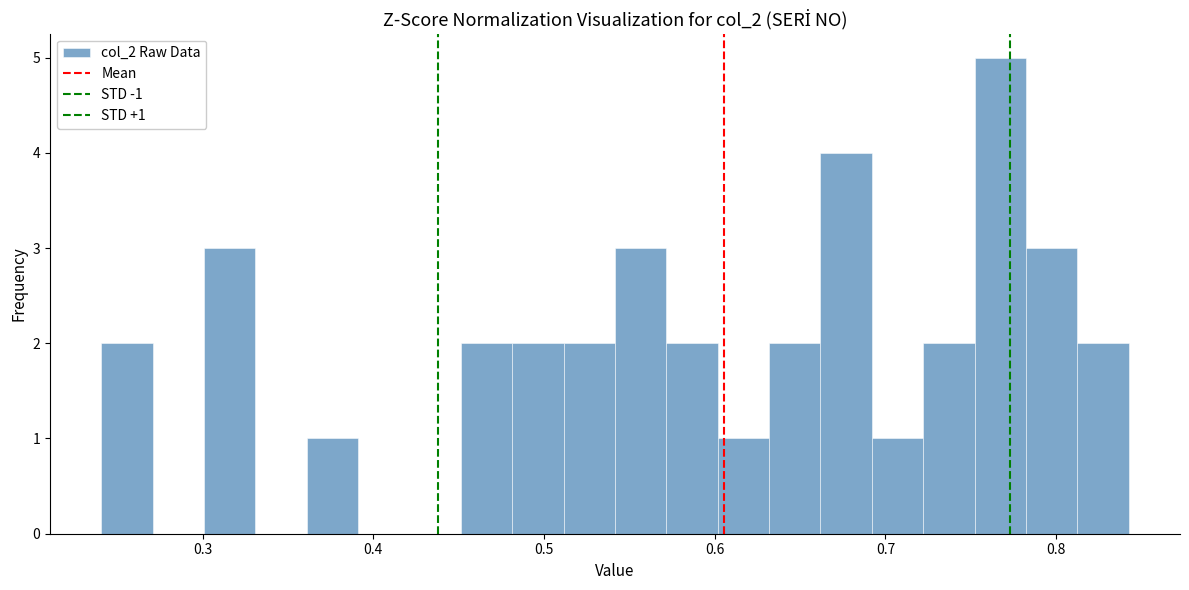

Read against the x-axis, roughly where is the centre of the tallest bar?

0.77